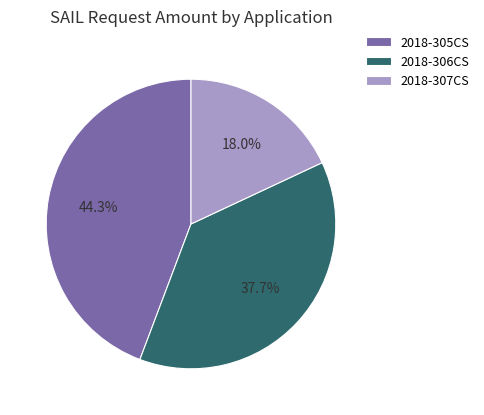

What is the ratio of the value at 2018-306CS to the value at 2018-307CS?

2.1